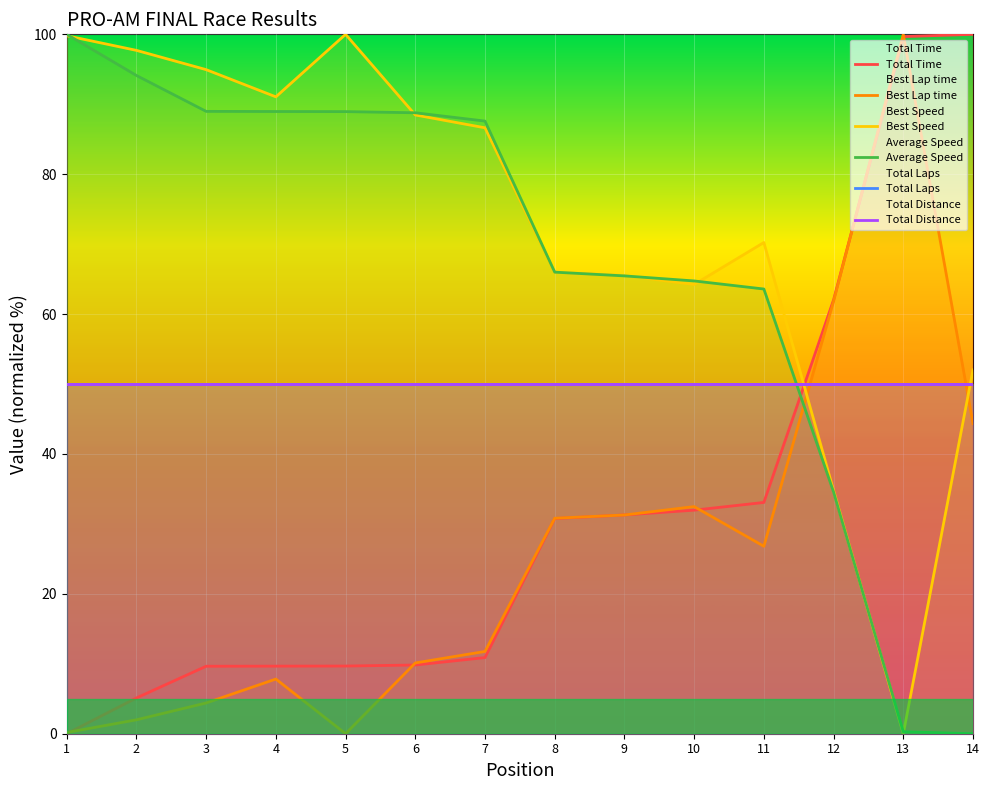

What is the average value of the Best Speed series?

72.2